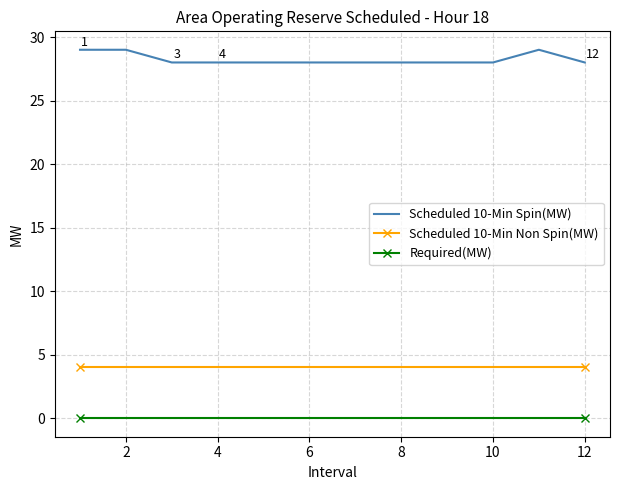

Which series has the largest total across all categories?

Scheduled 10-Min Spin(MW)